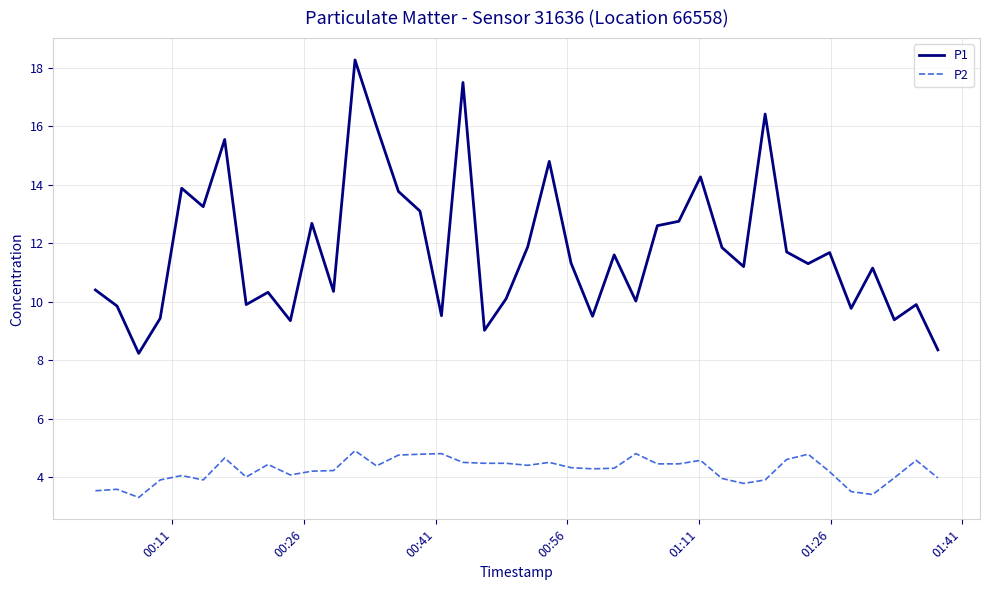

In P1, how many points are lower than both neighbors (excluding endpoints)?

13